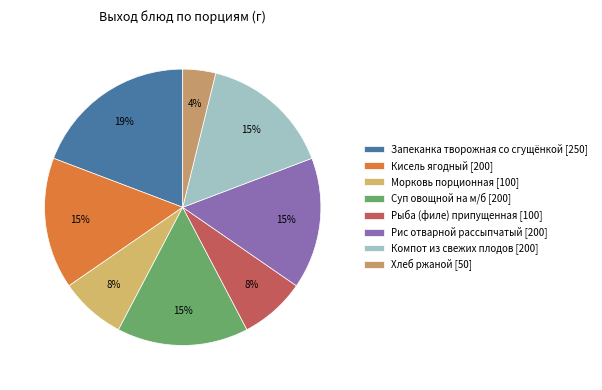

Is it true that Компот из свежих плодов is 28% of the pie?

False